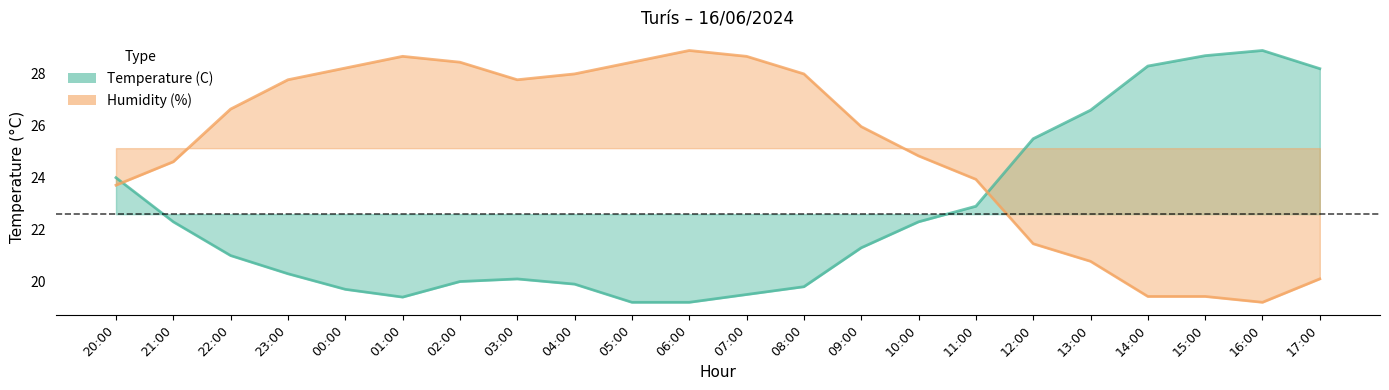

What is the difference between the maximum and minimum values in the Temperature (C) series?

9.7